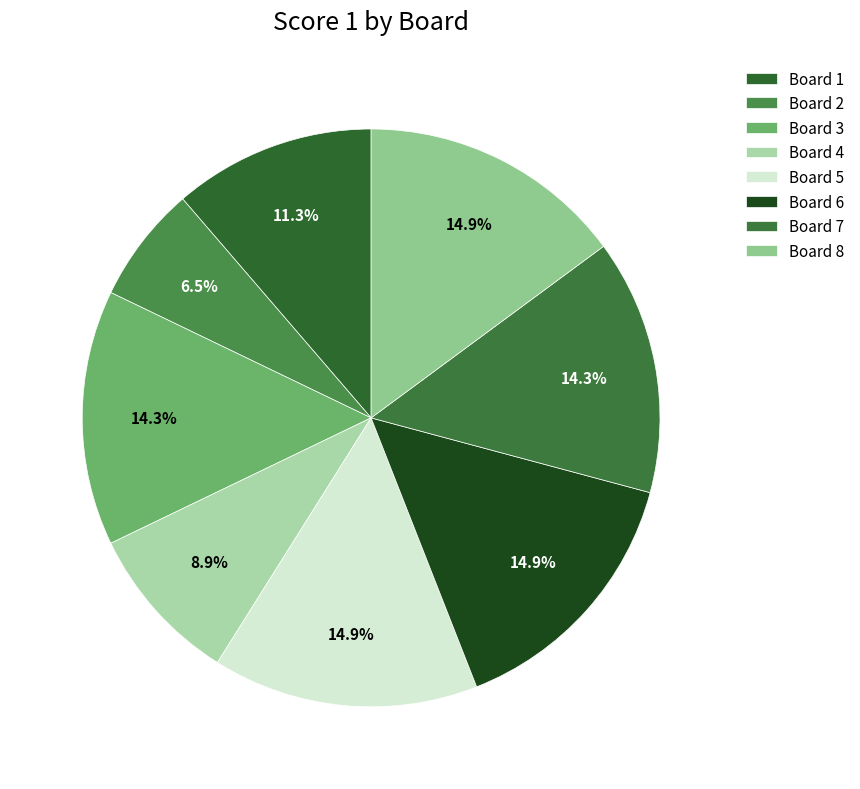

Is Board 3 the majority of the pie?

No